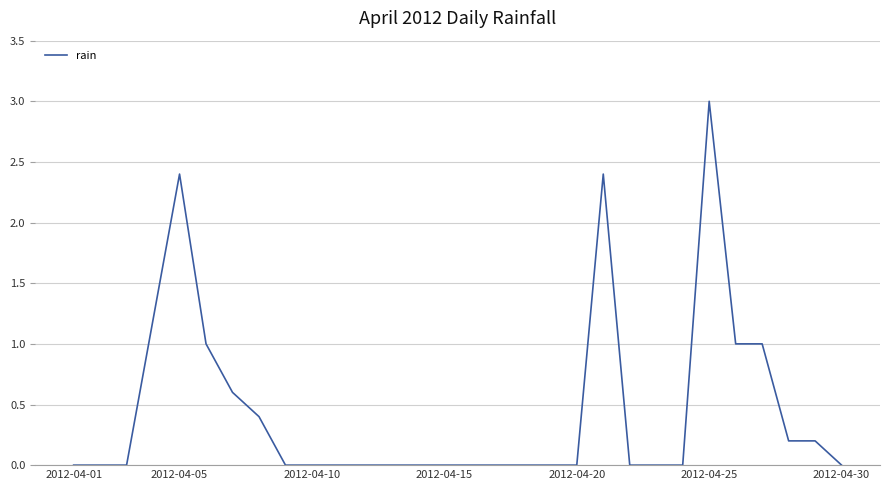

How many lines are shown in the chart?

1